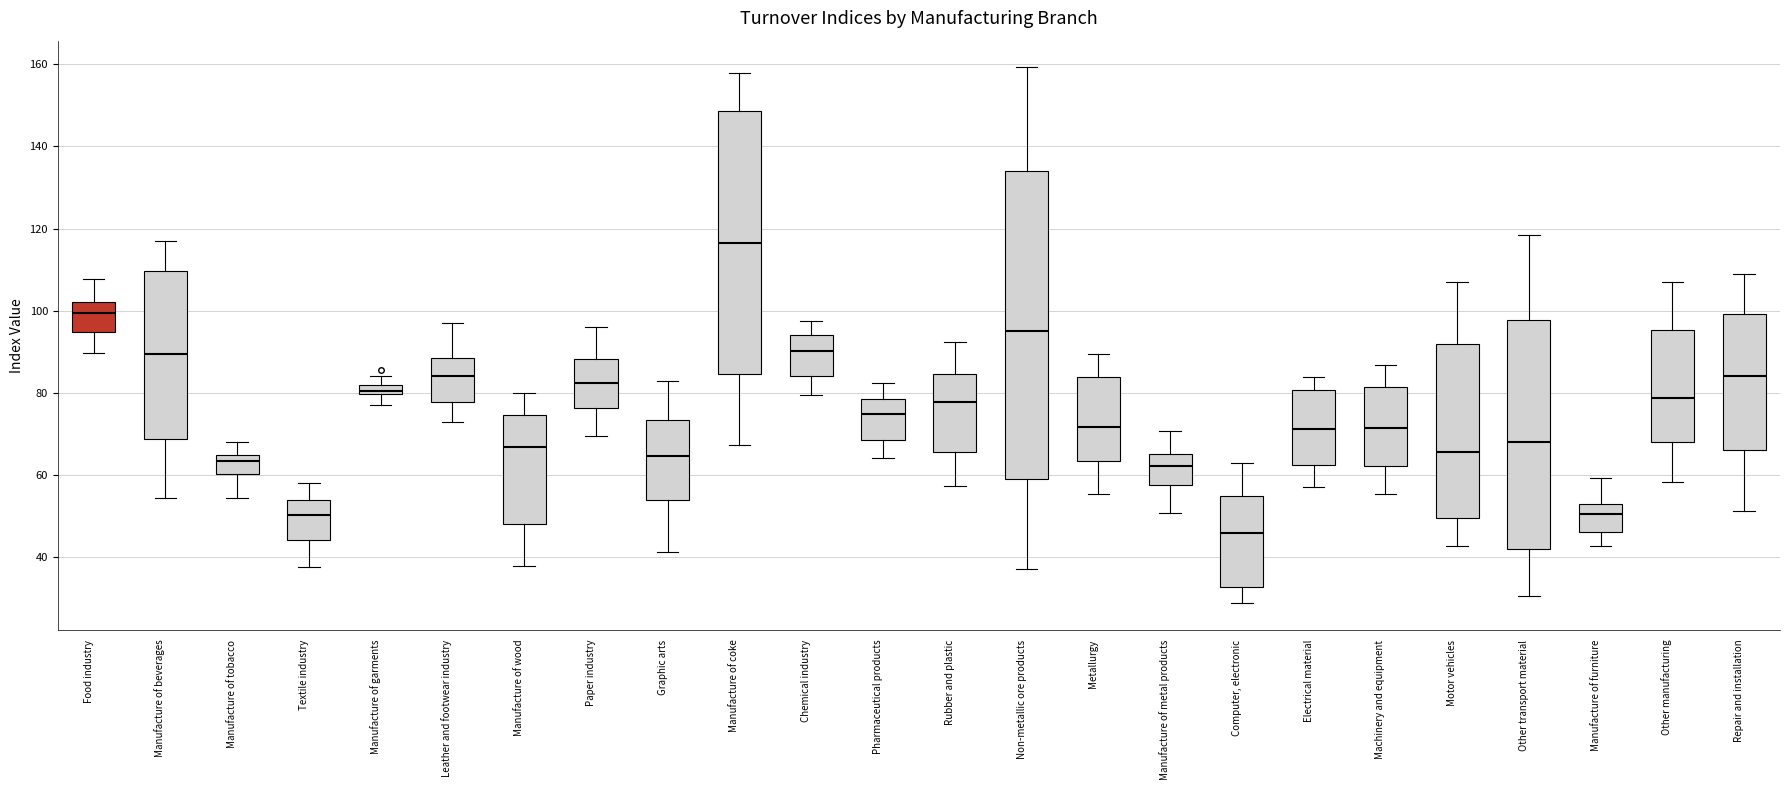

Where is the upper edge of the box for Paper industry on the y-axis? The values are not printed on the chart, so give them approximately, as read against the axis.

88